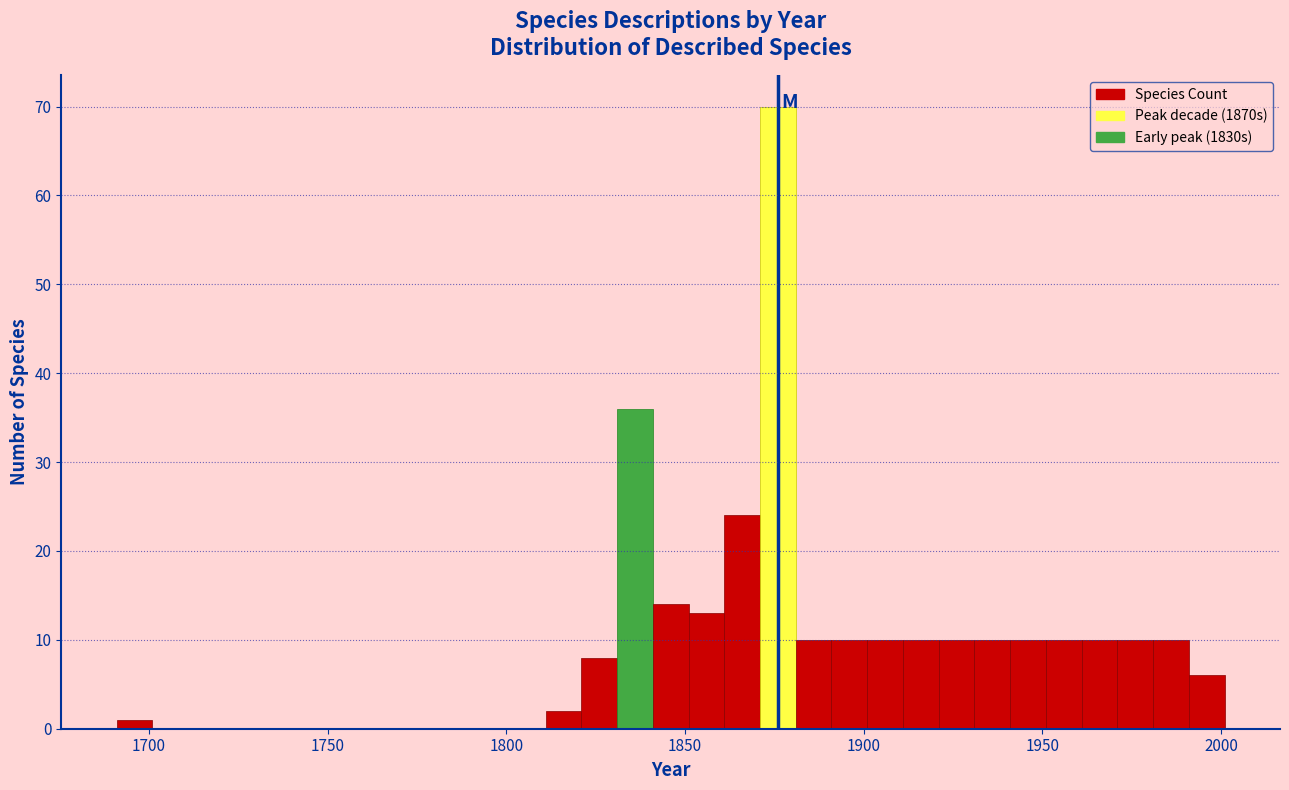

Read against the x-axis, roughly where is the centre of the tallest bar?

1875